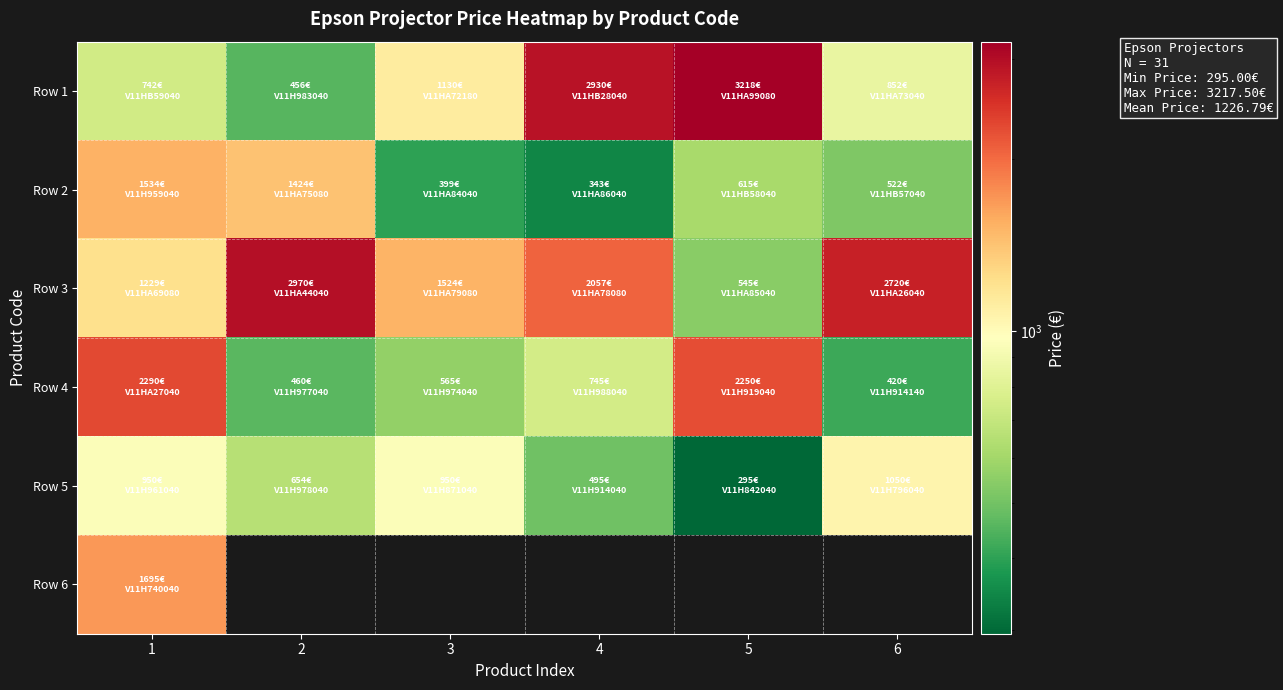

What is the spread (max minus min) of values at 6?

2300.3